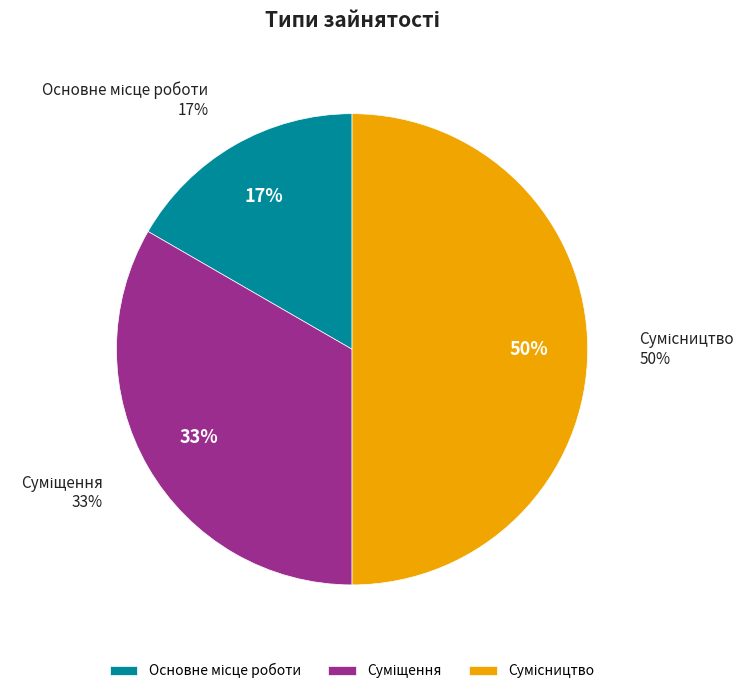

Does any single category account for the majority?

No